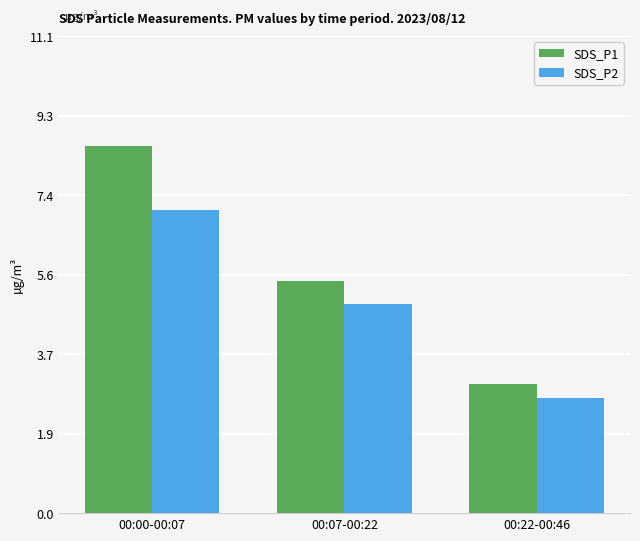

Between 00:00-00:07 and 00:22-00:46, which series saw the biggest shift?

SDS_P1